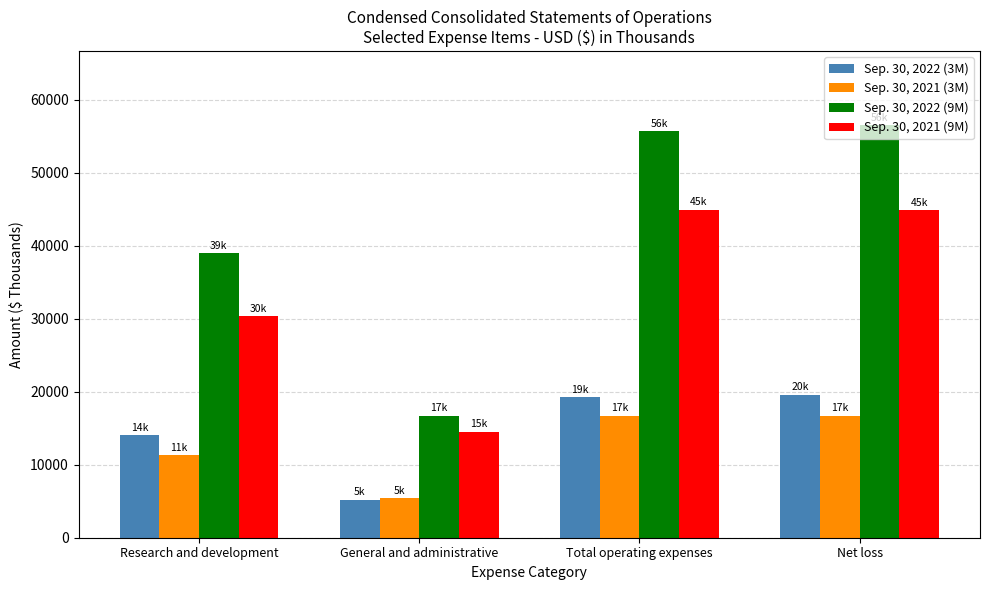

The Sep. 30, 2021 (3M) series shows 17099 at Research and development. True or false?

False